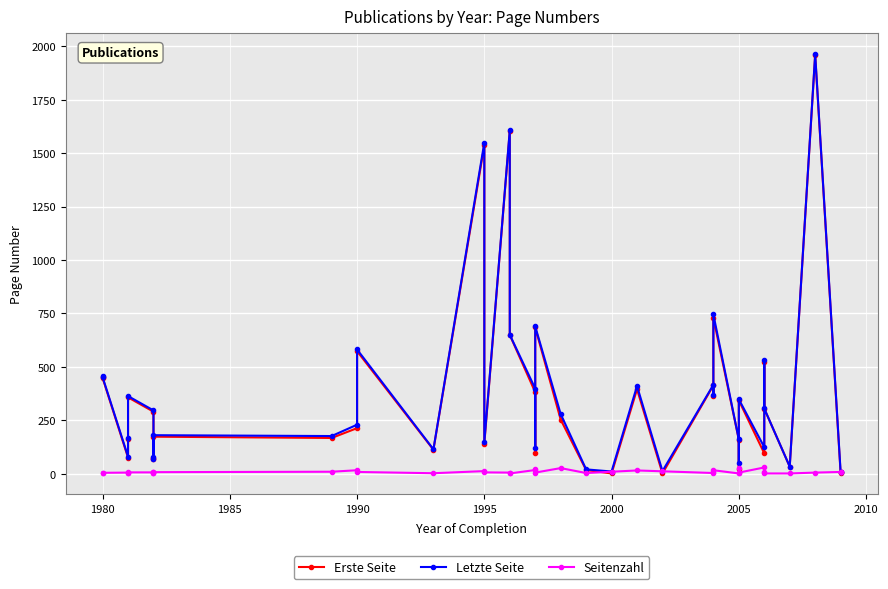

What is the sum of all Letzte Seite values?

14196